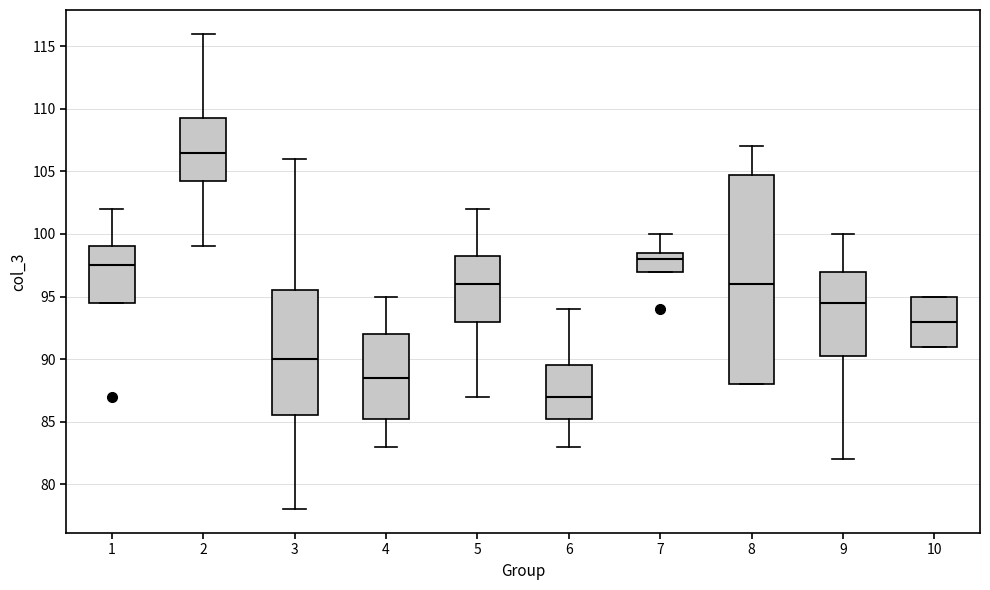

Which box has the lowest median line?

6